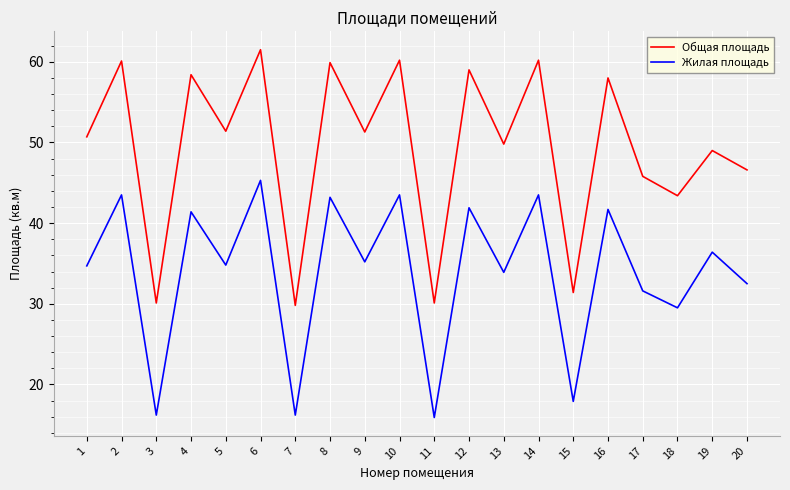

Which series has the largest total across all categories?

Общая площадь